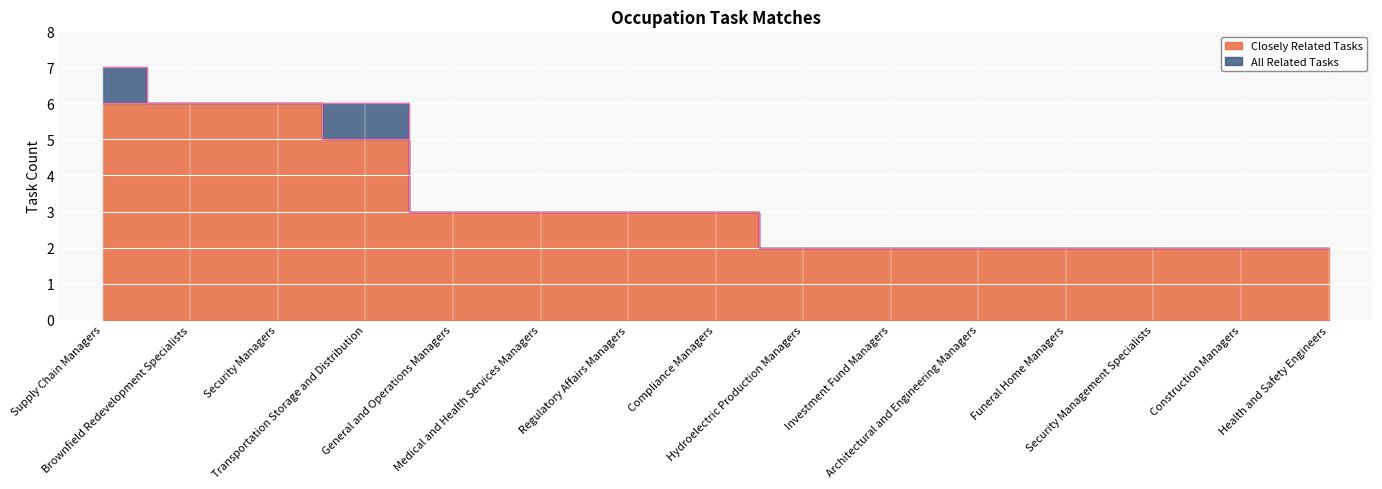

Reading left to right, what are all the values shown in this chart?

Closely Related Tasks: 6	6	6	5	3	3	3	3	2	2	2	2	2	2	2
All Related Tasks: 7	6	6	6	3	3	3	3	2	2	2	2	2	2	2